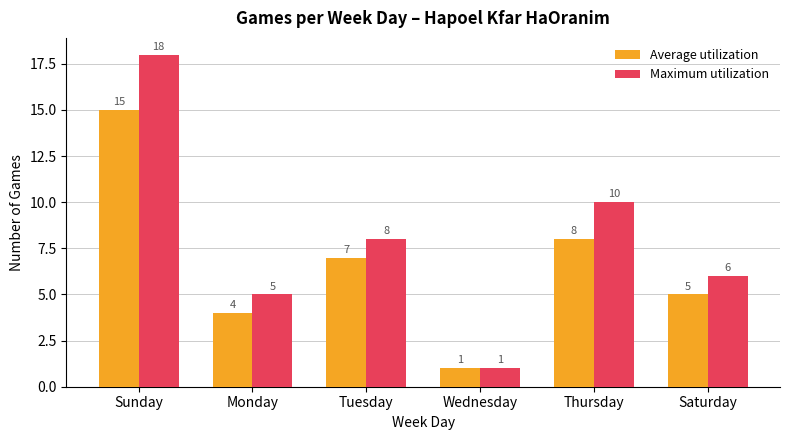

What are all the series names shown in the legend?

Average utilization, Maximum utilization